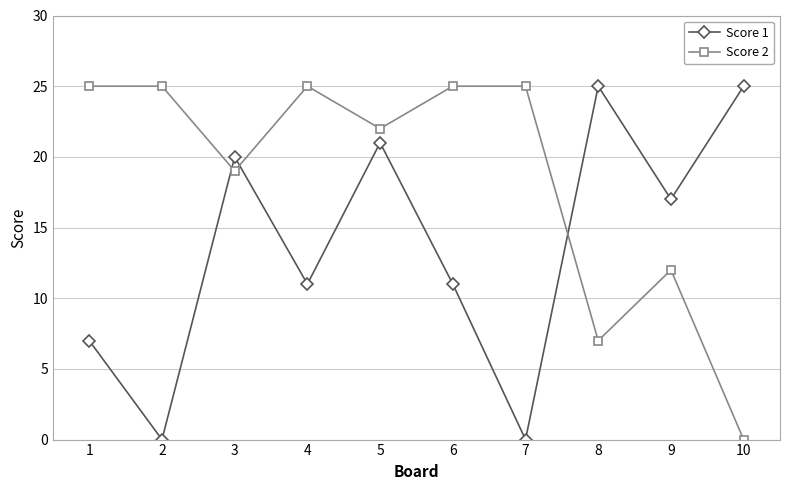

What is the difference between the highest and lowest values at 4?

14